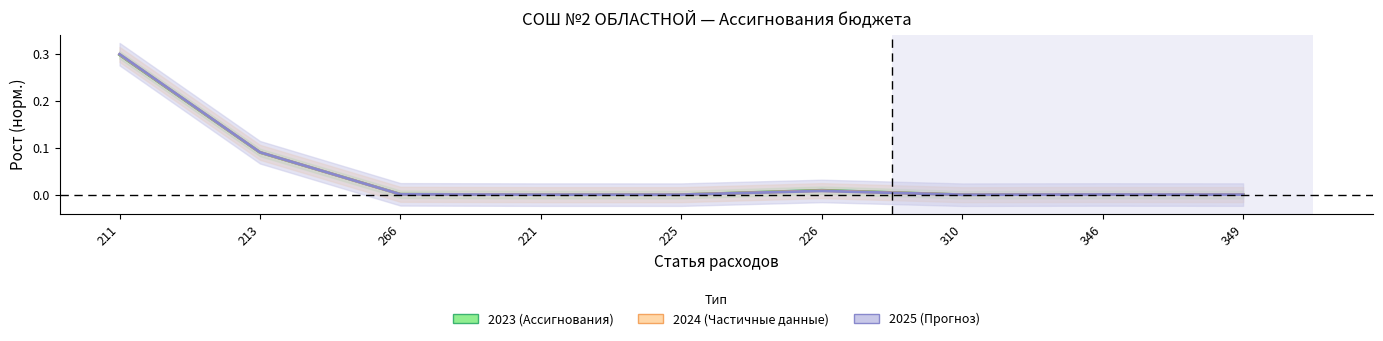

After their last crossing, which series has the higher values: 2024 or 2025?

2024